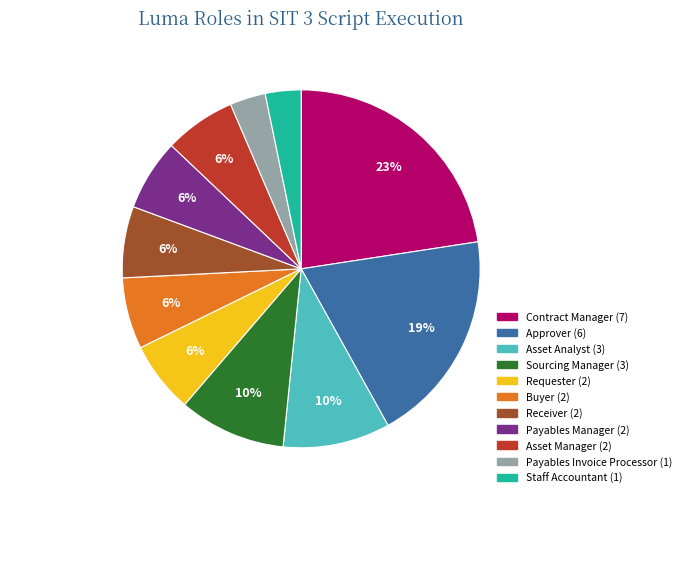

Is there any slice that represents more than half of the pie?

No